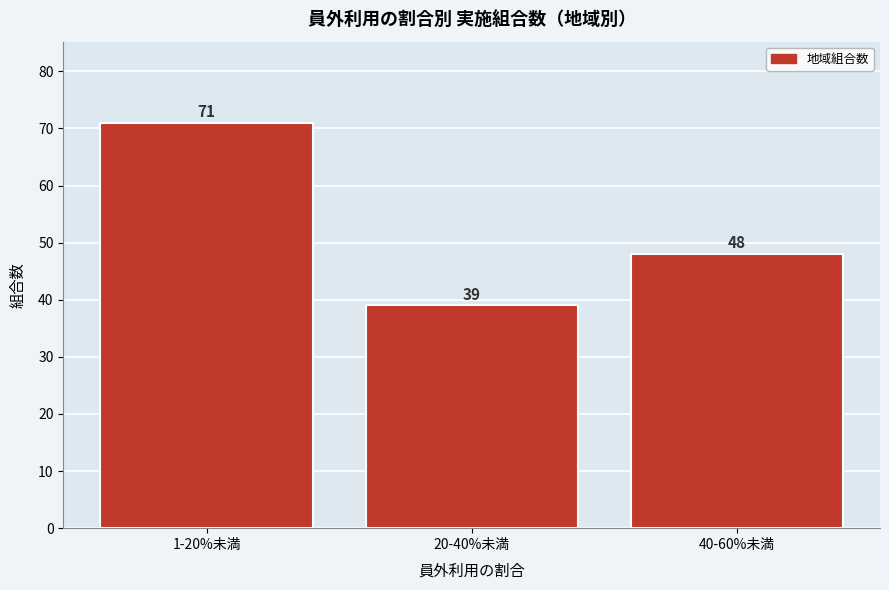

Reading left to right, what are all the values shown in this chart?

1-20%未満=71	20-40%未満=39	40-60%未満=48